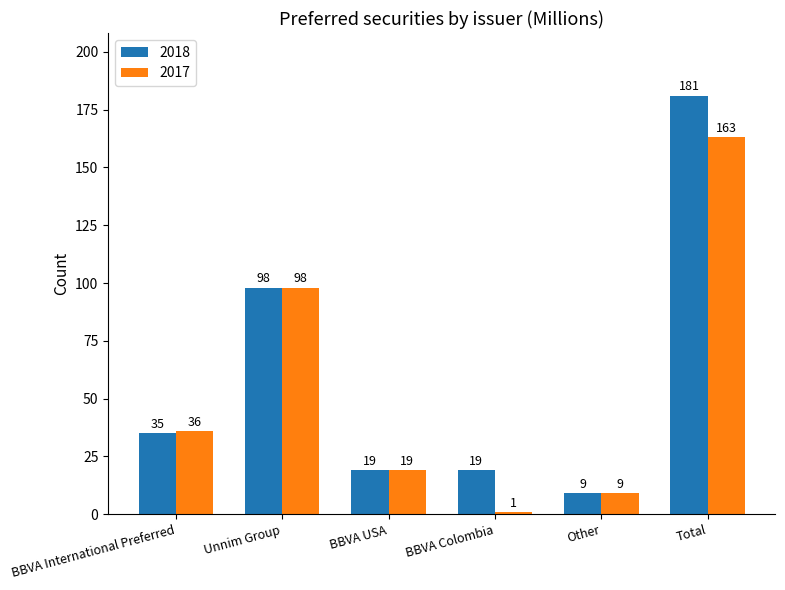

Does the chart contain stacked bars?

No